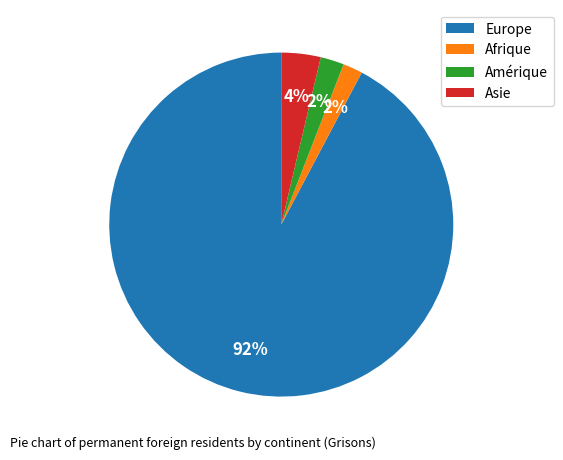

To the nearest percent, what is the difference between the Europe and Afrique slice percentages?

90%